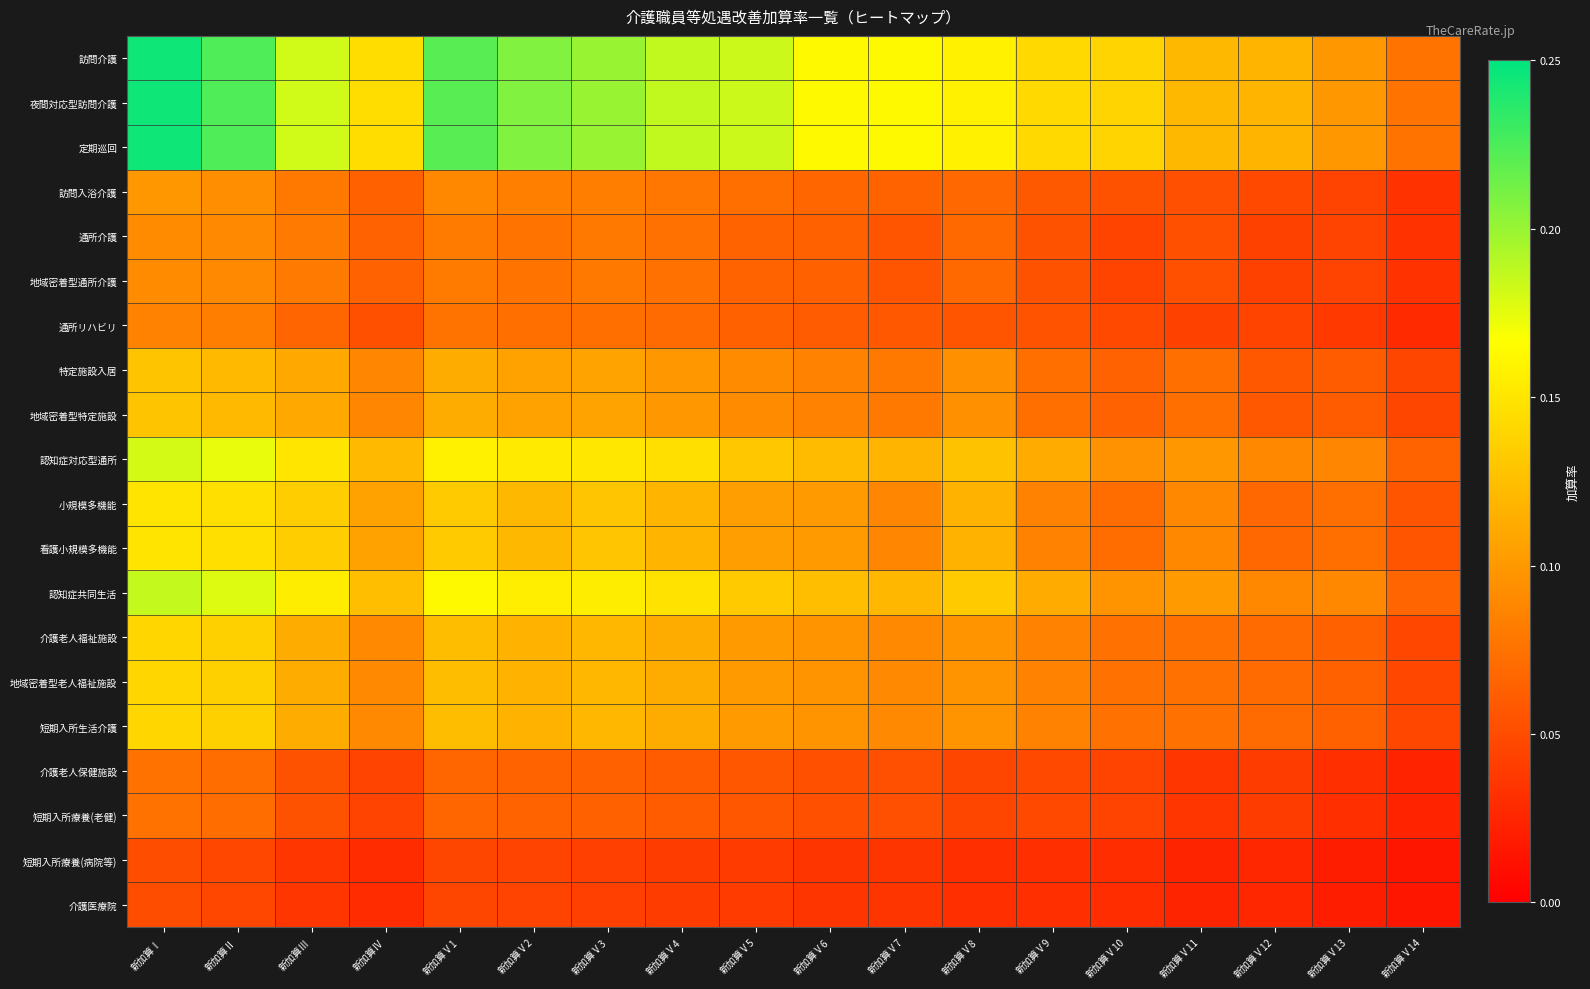

Reading left to right, what are all the values shown in this chart?

訪問介護: 新加算Ⅰ=0.2	新加算Ⅱ=0.2	新加算Ⅲ=0.2	新加算Ⅳ=0.1	新加算Ⅴ1=0.2	新加算Ⅴ2=0.2	新加算Ⅴ3=0.2	新加算Ⅴ4=0.2	新加算Ⅴ5=0.2	新加算Ⅴ6=0.2	新加算Ⅴ7=0.2	新加算Ⅴ8=0.2	新加算Ⅴ9=0.1	新加算Ⅴ10=0.1	新加算Ⅴ11=0.1	新加算Ⅴ12=0.1	新加算Ⅴ13=0.1	新加算Ⅴ14=0.1
夜間対応型訪問介護: 新加算Ⅰ=0.2	新加算Ⅱ=0.2	新加算Ⅲ=0.2	新加算Ⅳ=0.1	新加算Ⅴ1=0.2	新加算Ⅴ2=0.2	新加算Ⅴ3=0.2	新加算Ⅴ4=0.2	新加算Ⅴ5=0.2	新加算Ⅴ6=0.2	新加算Ⅴ7=0.2	新加算Ⅴ8=0.2	新加算Ⅴ9=0.1	新加算Ⅴ10=0.1	新加算Ⅴ11=0.1	新加算Ⅴ12=0.1	新加算Ⅴ13=0.1	新加算Ⅴ14=0.1
定期巡回: 新加算Ⅰ=0.2	新加算Ⅱ=0.2	新加算Ⅲ=0.2	新加算Ⅳ=0.1	新加算Ⅴ1=0.2	新加算Ⅴ2=0.2	新加算Ⅴ3=0.2	新加算Ⅴ4=0.2	新加算Ⅴ5=0.2	新加算Ⅴ6=0.2	新加算Ⅴ7=0.2	新加算Ⅴ8=0.2	新加算Ⅴ9=0.1	新加算Ⅴ10=0.1	新加算Ⅴ11=0.1	新加算Ⅴ12=0.1	新加算Ⅴ13=0.1	新加算Ⅴ14=0.1
訪問入浴介護: 新加算Ⅰ=0.1	新加算Ⅱ=0.1	新加算Ⅲ=0.1	新加算Ⅳ=0.1	新加算Ⅴ1=0.1	新加算Ⅴ2=0.1	新加算Ⅴ3=0.1	新加算Ⅴ4=0.1	新加算Ⅴ5=0.1	新加算Ⅴ6=0.1	新加算Ⅴ7=0.1	新加算Ⅴ8=0.1	新加算Ⅴ9=0.1	新加算Ⅴ10=0.1	新加算Ⅴ11=0.1	新加算Ⅴ12=0.0	新加算Ⅴ13=0.0	新加算Ⅴ14=0.0
通所介護: 新加算Ⅰ=0.1	新加算Ⅱ=0.1	新加算Ⅲ=0.1	新加算Ⅳ=0.1	新加算Ⅴ1=0.1	新加算Ⅴ2=0.1	新加算Ⅴ3=0.1	新加算Ⅴ4=0.1	新加算Ⅴ5=0.1	新加算Ⅴ6=0.1	新加算Ⅴ7=0.1	新加算Ⅴ8=0.1	新加算Ⅴ9=0.1	新加算Ⅴ10=0.0	新加算Ⅴ11=0.1	新加算Ⅴ12=0.0	新加算Ⅴ13=0.0	新加算Ⅴ14=0.0
地域密着型通所介護: 新加算Ⅰ=0.1	新加算Ⅱ=0.1	新加算Ⅲ=0.1	新加算Ⅳ=0.1	新加算Ⅴ1=0.1	新加算Ⅴ2=0.1	新加算Ⅴ3=0.1	新加算Ⅴ4=0.1	新加算Ⅴ5=0.1	新加算Ⅴ6=0.1	新加算Ⅴ7=0.1	新加算Ⅴ8=0.1	新加算Ⅴ9=0.1	新加算Ⅴ10=0.0	新加算Ⅴ11=0.1	新加算Ⅴ12=0.0	新加算Ⅴ13=0.0	新加算Ⅴ14=0.0
通所リハビリ: 新加算Ⅰ=0.1	新加算Ⅱ=0.1	新加算Ⅲ=0.1	新加算Ⅳ=0.1	新加算Ⅴ1=0.1	新加算Ⅴ2=0.1	新加算Ⅴ3=0.1	新加算Ⅴ4=0.1	新加算Ⅴ5=0.1	新加算Ⅴ6=0.1	新加算Ⅴ7=0.1	新加算Ⅴ8=0.1	新加算Ⅴ9=0.1	新加算Ⅴ10=0.0	新加算Ⅴ11=0.0	新加算Ⅴ12=0.0	新加算Ⅴ13=0.0	新加算Ⅴ14=0.0
特定施設入居: 新加算Ⅰ=0.1	新加算Ⅱ=0.1	新加算Ⅲ=0.1	新加算Ⅳ=0.1	新加算Ⅴ1=0.1	新加算Ⅴ2=0.1	新加算Ⅴ3=0.1	新加算Ⅴ4=0.1	新加算Ⅴ5=0.1	新加算Ⅴ6=0.1	新加算Ⅴ7=0.1	新加算Ⅴ8=0.1	新加算Ⅴ9=0.1	新加算Ⅴ10=0.1	新加算Ⅴ11=0.1	新加算Ⅴ12=0.1	新加算Ⅴ13=0.1	新加算Ⅴ14=0.0
地域密着型特定施設: 新加算Ⅰ=0.1	新加算Ⅱ=0.1	新加算Ⅲ=0.1	新加算Ⅳ=0.1	新加算Ⅴ1=0.1	新加算Ⅴ2=0.1	新加算Ⅴ3=0.1	新加算Ⅴ4=0.1	新加算Ⅴ5=0.1	新加算Ⅴ6=0.1	新加算Ⅴ7=0.1	新加算Ⅴ8=0.1	新加算Ⅴ9=0.1	新加算Ⅴ10=0.1	新加算Ⅴ11=0.1	新加算Ⅴ12=0.1	新加算Ⅴ13=0.1	新加算Ⅴ14=0.0
認知症対応型通所: 新加算Ⅰ=0.2	新加算Ⅱ=0.2	新加算Ⅲ=0.1	新加算Ⅳ=0.1	新加算Ⅴ1=0.2	新加算Ⅴ2=0.2	新加算Ⅴ3=0.2	新加算Ⅴ4=0.1	新加算Ⅴ5=0.1	新加算Ⅴ6=0.1	新加算Ⅴ7=0.1	新加算Ⅴ8=0.1	新加算Ⅴ9=0.1	新加算Ⅴ10=0.1	新加算Ⅴ11=0.1	新加算Ⅴ12=0.1	新加算Ⅴ13=0.1	新加算Ⅴ14=0.1
小規模多機能: 新加算Ⅰ=0.1	新加算Ⅱ=0.1	新加算Ⅲ=0.1	新加算Ⅳ=0.1	新加算Ⅴ1=0.1	新加算Ⅴ2=0.1	新加算Ⅴ3=0.1	新加算Ⅴ4=0.1	新加算Ⅴ5=0.1	新加算Ⅴ6=0.1	新加算Ⅴ7=0.1	新加算Ⅴ8=0.1	新加算Ⅴ9=0.1	新加算Ⅴ10=0.1	新加算Ⅴ11=0.1	新加算Ⅴ12=0.1	新加算Ⅴ13=0.1	新加算Ⅴ14=0.1
看護小規模多機能: 新加算Ⅰ=0.1	新加算Ⅱ=0.1	新加算Ⅲ=0.1	新加算Ⅳ=0.1	新加算Ⅴ1=0.1	新加算Ⅴ2=0.1	新加算Ⅴ3=0.1	新加算Ⅴ4=0.1	新加算Ⅴ5=0.1	新加算Ⅴ6=0.1	新加算Ⅴ7=0.1	新加算Ⅴ8=0.1	新加算Ⅴ9=0.1	新加算Ⅴ10=0.1	新加算Ⅴ11=0.1	新加算Ⅴ12=0.1	新加算Ⅴ13=0.1	新加算Ⅴ14=0.1
認知症共同生活: 新加算Ⅰ=0.2	新加算Ⅱ=0.2	新加算Ⅲ=0.2	新加算Ⅳ=0.1	新加算Ⅴ1=0.2	新加算Ⅴ2=0.2	新加算Ⅴ3=0.2	新加算Ⅴ4=0.1	新加算Ⅴ5=0.1	新加算Ⅴ6=0.1	新加算Ⅴ7=0.1	新加算Ⅴ8=0.1	新加算Ⅴ9=0.1	新加算Ⅴ10=0.1	新加算Ⅴ11=0.1	新加算Ⅴ12=0.1	新加算Ⅴ13=0.1	新加算Ⅴ14=0.1
介護老人福祉施設: 新加算Ⅰ=0.1	新加算Ⅱ=0.1	新加算Ⅲ=0.1	新加算Ⅳ=0.1	新加算Ⅴ1=0.1	新加算Ⅴ2=0.1	新加算Ⅴ3=0.1	新加算Ⅴ4=0.1	新加算Ⅴ5=0.1	新加算Ⅴ6=0.1	新加算Ⅴ7=0.1	新加算Ⅴ8=0.1	新加算Ⅴ9=0.1	新加算Ⅴ10=0.1	新加算Ⅴ11=0.1	新加算Ⅴ12=0.1	新加算Ⅴ13=0.1	新加算Ⅴ14=0.0
地域密着型老人福祉施設: 新加算Ⅰ=0.1	新加算Ⅱ=0.1	新加算Ⅲ=0.1	新加算Ⅳ=0.1	新加算Ⅴ1=0.1	新加算Ⅴ2=0.1	新加算Ⅴ3=0.1	新加算Ⅴ4=0.1	新加算Ⅴ5=0.1	新加算Ⅴ6=0.1	新加算Ⅴ7=0.1	新加算Ⅴ8=0.1	新加算Ⅴ9=0.1	新加算Ⅴ10=0.1	新加算Ⅴ11=0.1	新加算Ⅴ12=0.1	新加算Ⅴ13=0.1	新加算Ⅴ14=0.0
短期入所生活介護: 新加算Ⅰ=0.1	新加算Ⅱ=0.1	新加算Ⅲ=0.1	新加算Ⅳ=0.1	新加算Ⅴ1=0.1	新加算Ⅴ2=0.1	新加算Ⅴ3=0.1	新加算Ⅴ4=0.1	新加算Ⅴ5=0.1	新加算Ⅴ6=0.1	新加算Ⅴ7=0.1	新加算Ⅴ8=0.1	新加算Ⅴ9=0.1	新加算Ⅴ10=0.1	新加算Ⅴ11=0.1	新加算Ⅴ12=0.1	新加算Ⅴ13=0.1	新加算Ⅴ14=0.0
介護老人保健施設: 新加算Ⅰ=0.1	新加算Ⅱ=0.1	新加算Ⅲ=0.1	新加算Ⅳ=0.0	新加算Ⅴ1=0.1	新加算Ⅴ2=0.1	新加算Ⅴ3=0.1	新加算Ⅴ4=0.1	新加算Ⅴ5=0.1	新加算Ⅴ6=0.1	新加算Ⅴ7=0.1	新加算Ⅴ8=0.0	新加算Ⅴ9=0.0	新加算Ⅴ10=0.0	新加算Ⅴ11=0.0	新加算Ⅴ12=0.0	新加算Ⅴ13=0.0	新加算Ⅴ14=0.0
短期入所療養(老健): 新加算Ⅰ=0.1	新加算Ⅱ=0.1	新加算Ⅲ=0.1	新加算Ⅳ=0.0	新加算Ⅴ1=0.1	新加算Ⅴ2=0.1	新加算Ⅴ3=0.1	新加算Ⅴ4=0.1	新加算Ⅴ5=0.1	新加算Ⅴ6=0.1	新加算Ⅴ7=0.1	新加算Ⅴ8=0.0	新加算Ⅴ9=0.0	新加算Ⅴ10=0.0	新加算Ⅴ11=0.0	新加算Ⅴ12=0.0	新加算Ⅴ13=0.0	新加算Ⅴ14=0.0
短期入所療養(病院等): 新加算Ⅰ=0.1	新加算Ⅱ=0.0	新加算Ⅲ=0.0	新加算Ⅳ=0.0	新加算Ⅴ1=0.0	新加算Ⅴ2=0.0	新加算Ⅴ3=0.0	新加算Ⅴ4=0.0	新加算Ⅴ5=0.0	新加算Ⅴ6=0.0	新加算Ⅴ7=0.0	新加算Ⅴ8=0.0	新加算Ⅴ9=0.0	新加算Ⅴ10=0.0	新加算Ⅴ11=0.0	新加算Ⅴ12=0.0	新加算Ⅴ13=0.0	新加算Ⅴ14=0.0
介護医療院: 新加算Ⅰ=0.1	新加算Ⅱ=0.0	新加算Ⅲ=0.0	新加算Ⅳ=0.0	新加算Ⅴ1=0.0	新加算Ⅴ2=0.0	新加算Ⅴ3=0.0	新加算Ⅴ4=0.0	新加算Ⅴ5=0.0	新加算Ⅴ6=0.0	新加算Ⅴ7=0.0	新加算Ⅴ8=0.0	新加算Ⅴ9=0.0	新加算Ⅴ10=0.0	新加算Ⅴ11=0.0	新加算Ⅴ12=0.0	新加算Ⅴ13=0.0	新加算Ⅴ14=0.0